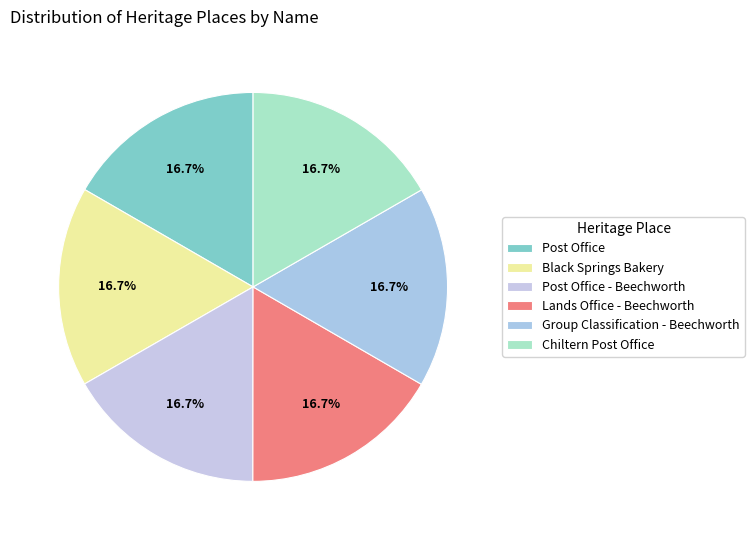

Is Chiltern Post Office the majority of the pie?

No